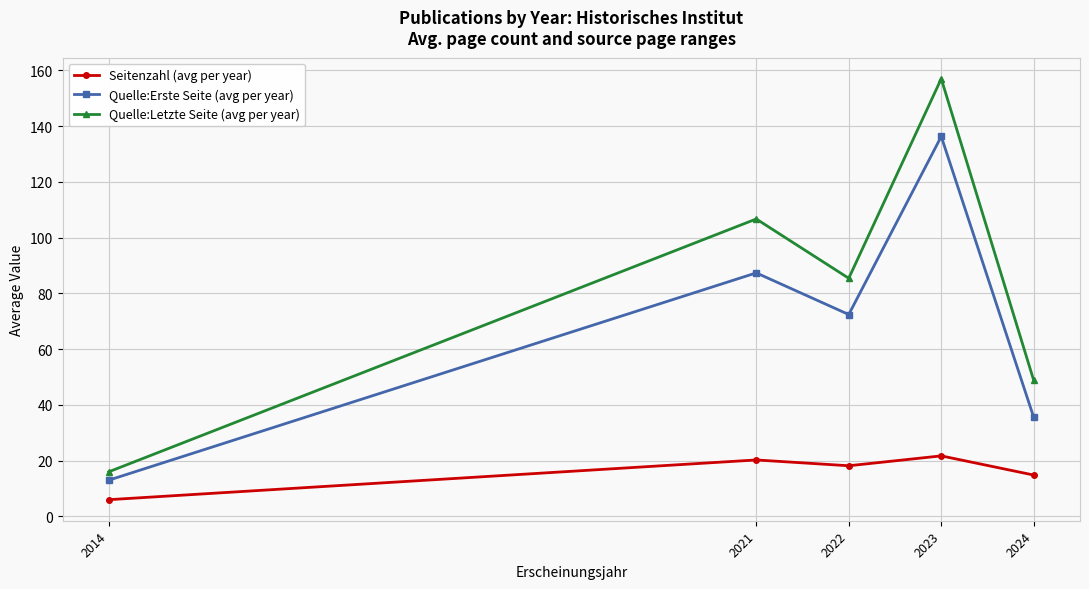

What is the sum of the Seitenzahl (avg per year) values at 2021 and 2024?

35.1